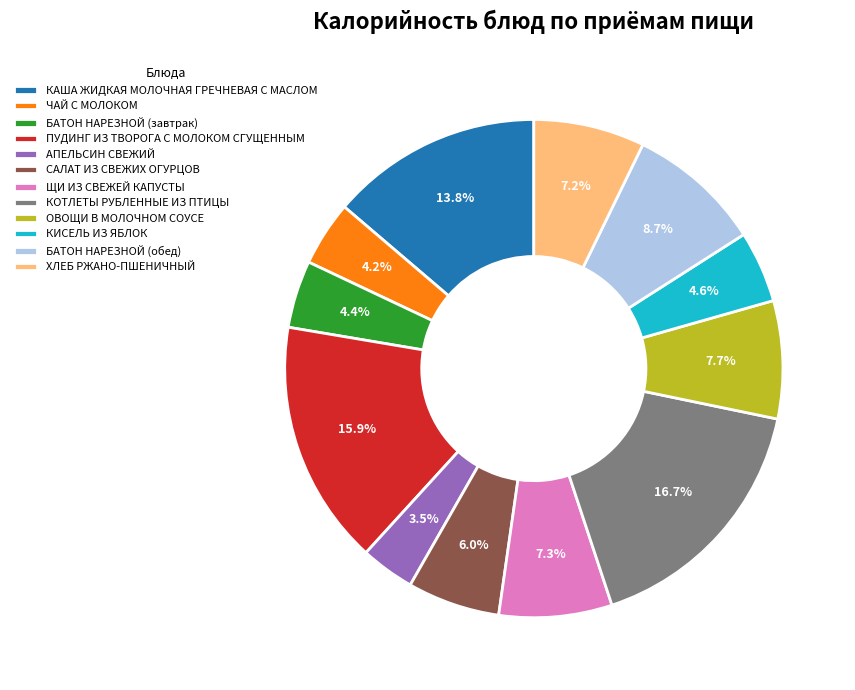

Does any single category account for the majority?

No